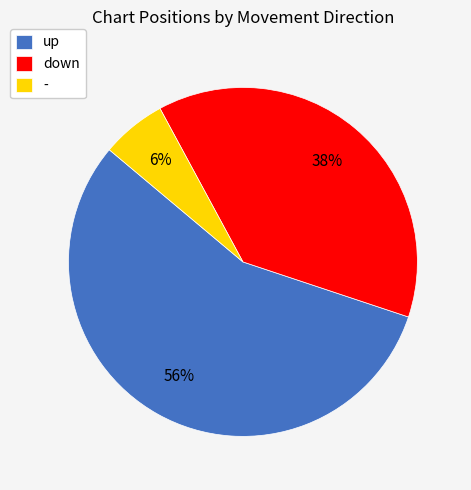

What is the largest slice in the pie chart?

up